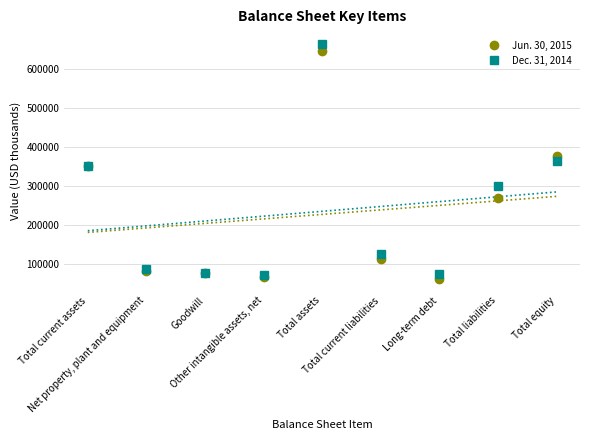

Where do Dec. 31, 2014 and Jun. 30, 2015 first cross each other?

Total liabilities and Total equity